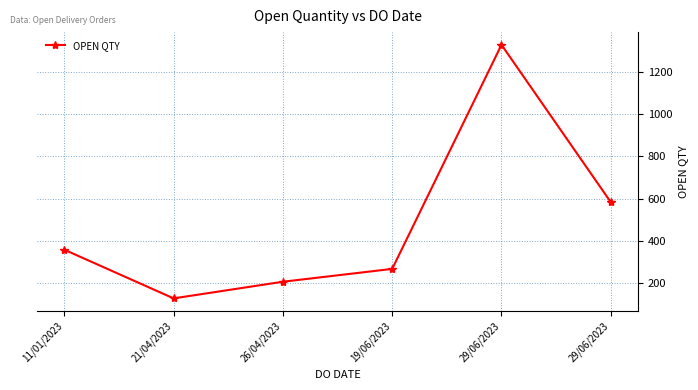

At which label does the data first exceed 357?

29/06/2023